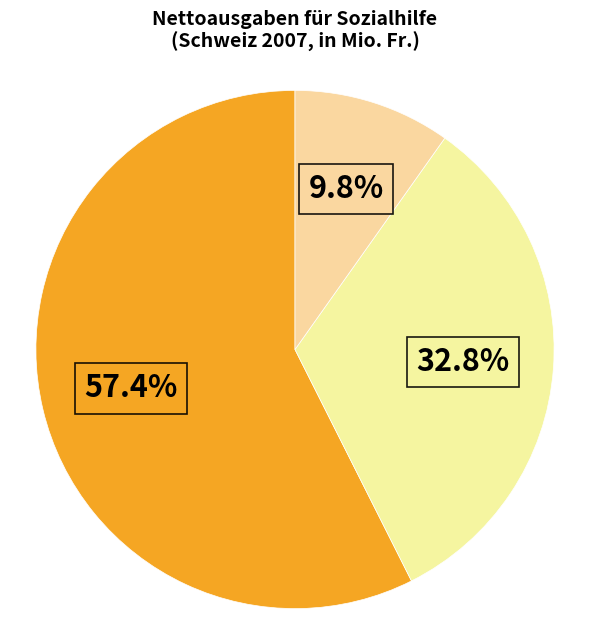

Count the number of slices in the pie.

3